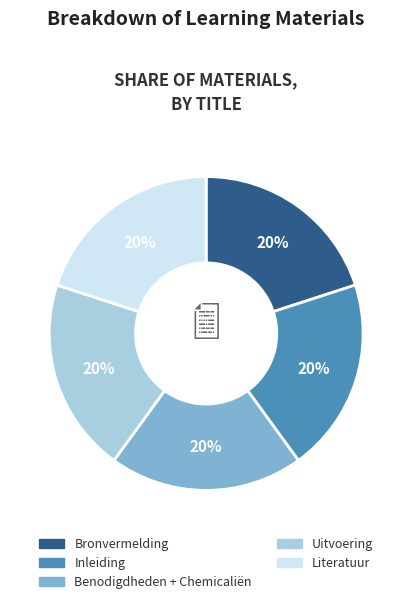

Combined, do Literatuur and Inleiding account for over 50%?

No